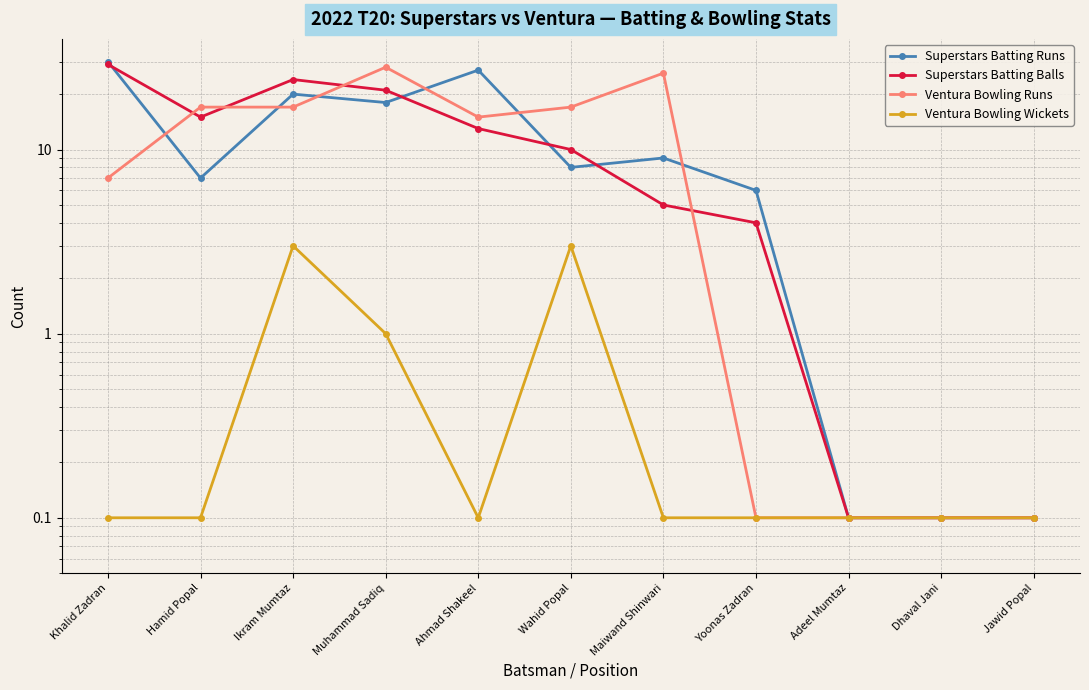

Reading right to left, transcribe all the data shown in this chart.

Superstars Batting Runs: 0.1	0.1	0.1	6.0	9.0	8.0	27.0	18.0	20.0	7.0	30.0
Superstars Batting Balls: 0.1	0.1	0.1	4.0	5.0	10.0	13.0	21.0	24.0	15.0	29.0
Ventura Bowling Runs: 0.1	0.1	0.1	0.1	26.0	17.0	15.0	28.0	17.0	17.0	7.0
Ventura Bowling Wickets: 0.1	0.1	0.1	0.1	0.1	3.0	0.1	1.0	3.0	0.1	0.1